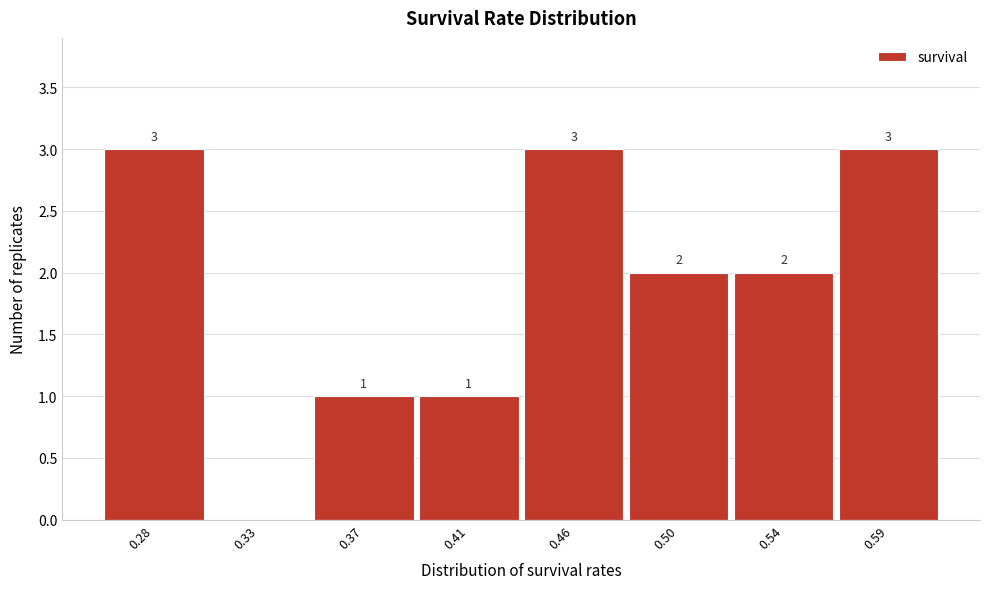

Reading right to left, transcribe all the data shown in this chart.

0.59=3	0.54=2	0.50=2	0.46=3	0.41=1	0.37=1	0.33=0	0.28=3